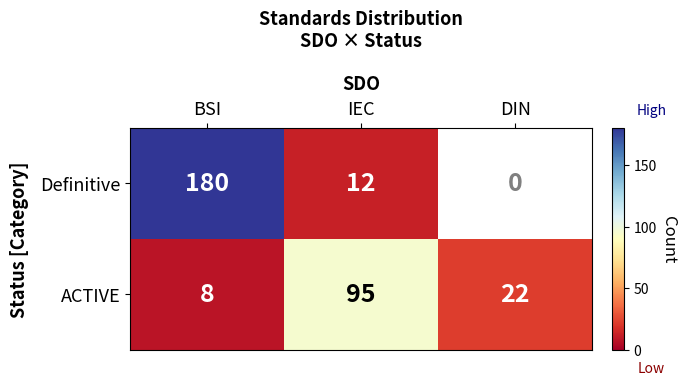

What is the difference between the highest and lowest values at BSI?

172